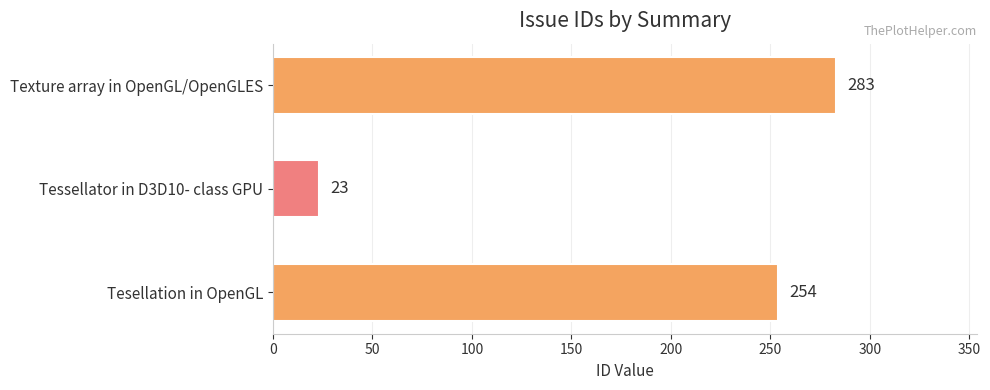

Reading top to bottom, extract all data points from this chart.

283	23	254